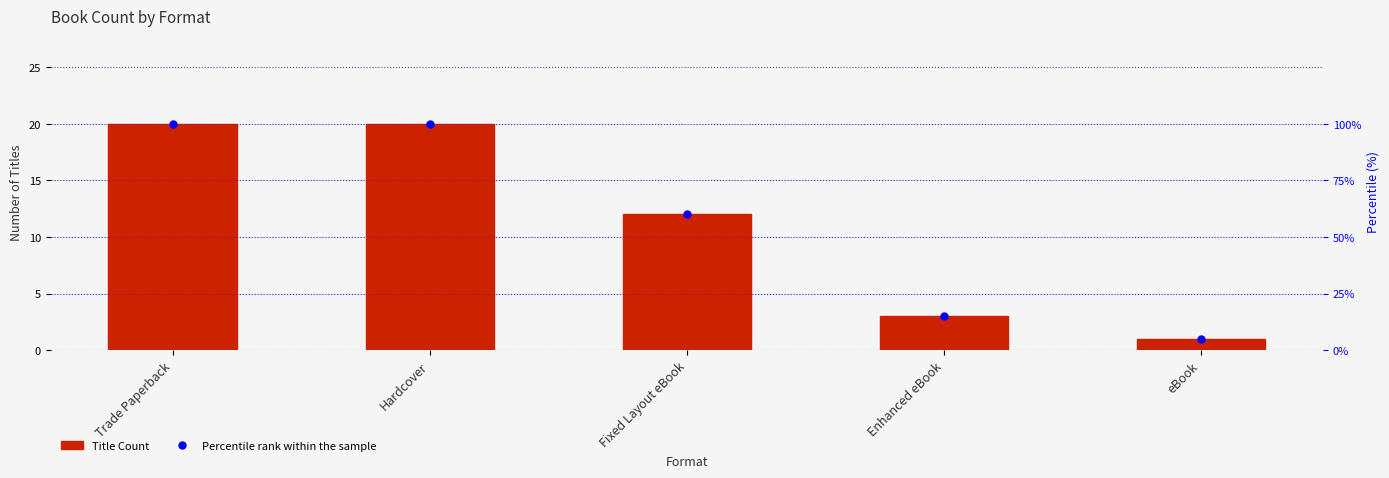

At which category is the sum across all series the highest?

Trade Paperback